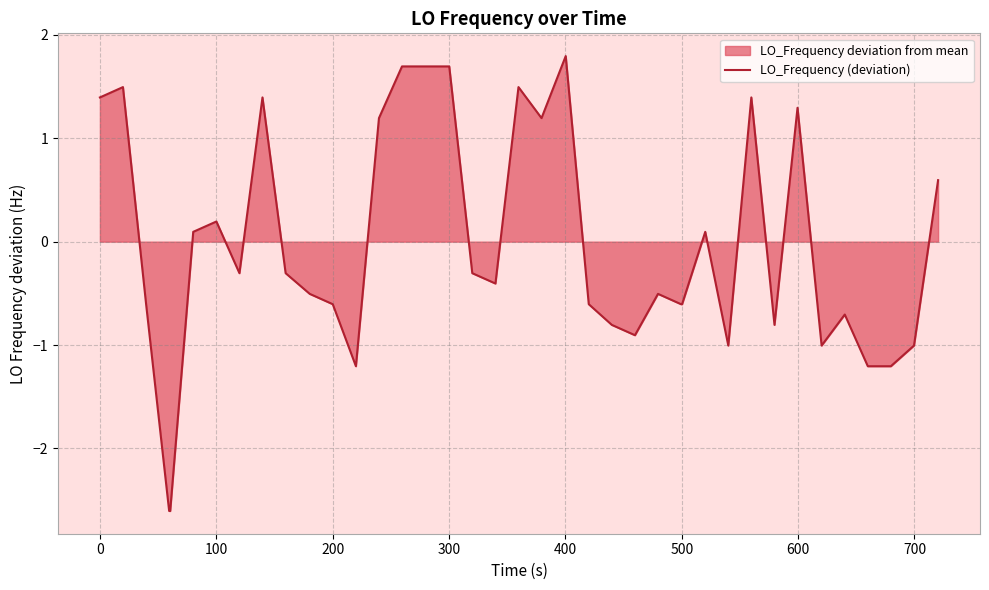

What is the minimum value shown in the chart?

-2.6